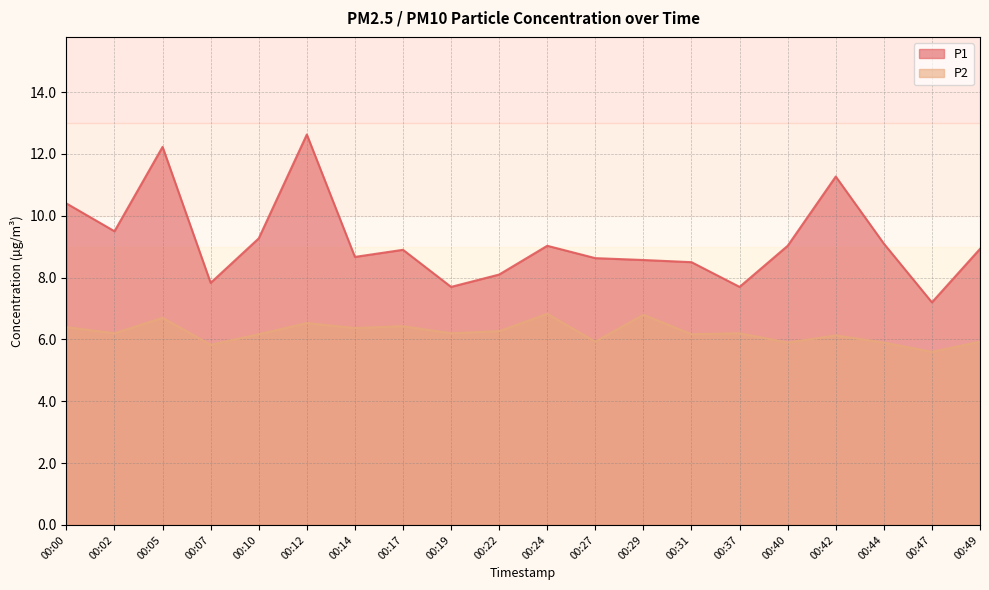

At which category does P2 reach its first local peak?

00:05